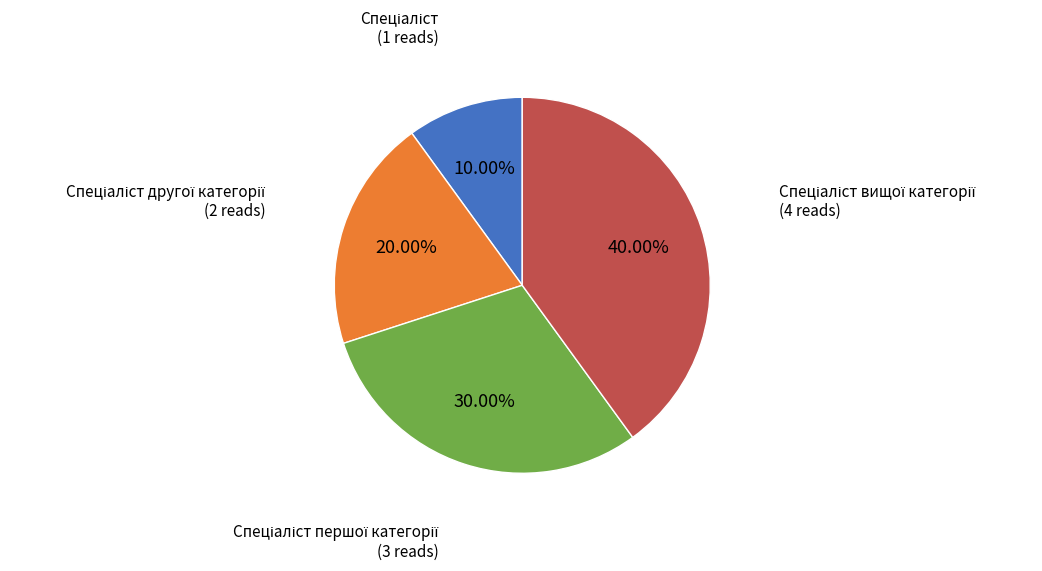

Does any single category account for the majority?

No